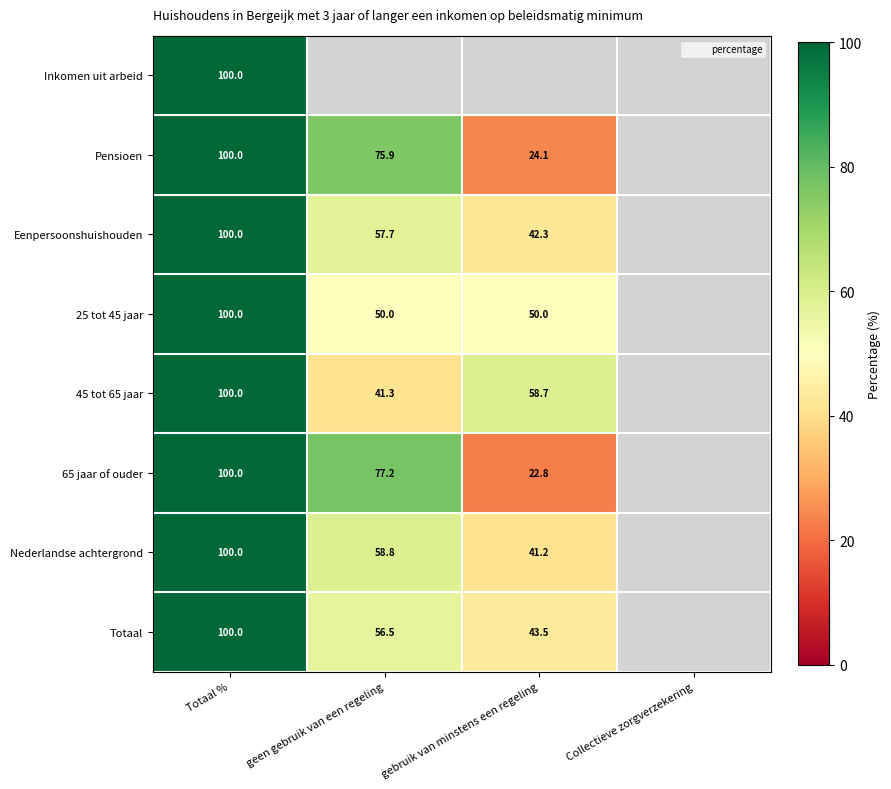

Which has a higher value, gebruik van minstens een regeling or Totaal %?

Totaal %